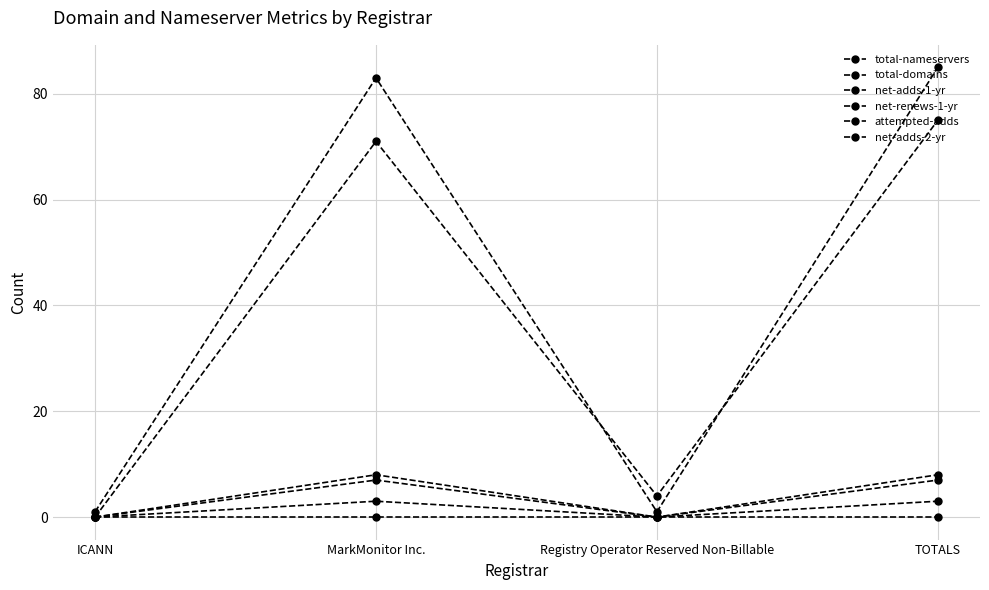

How many lines are shown in the chart?

6